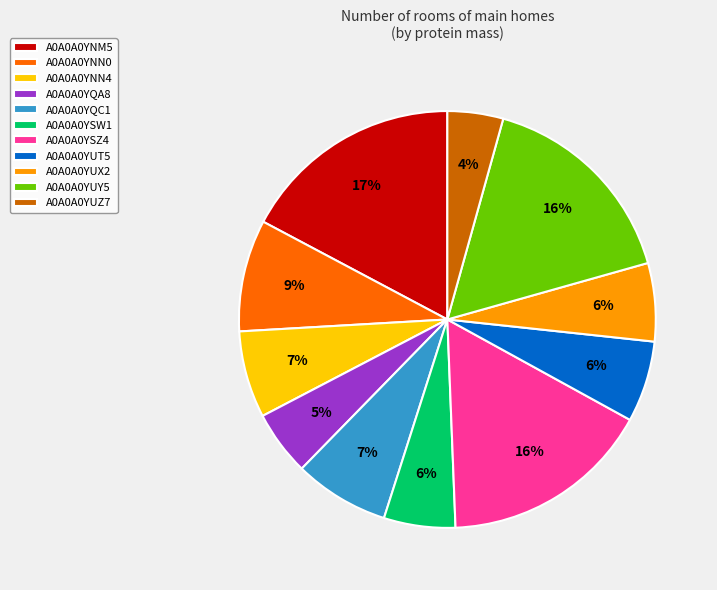

To the nearest percent, what percentage of the pie is A0A0A0YUT5?

6%